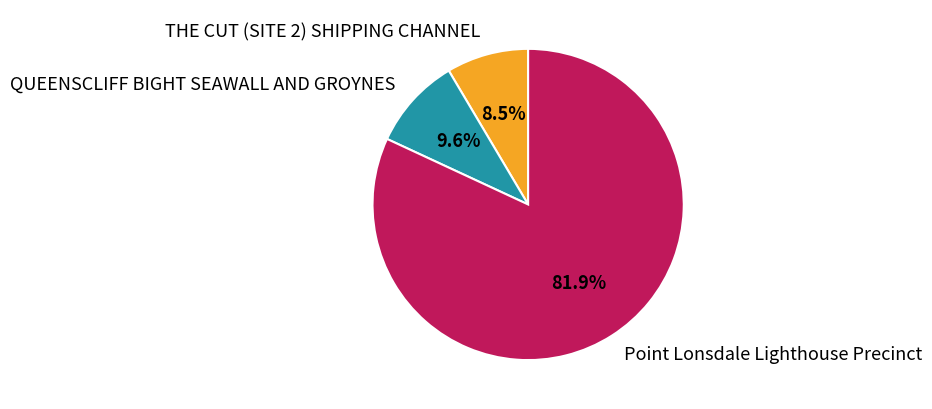

Approximately how many times larger is the value at Point Lonsdale Lighthouse Precinct compared to THE CUT (SITE 2) SHIPPING CHANNEL?

9.6